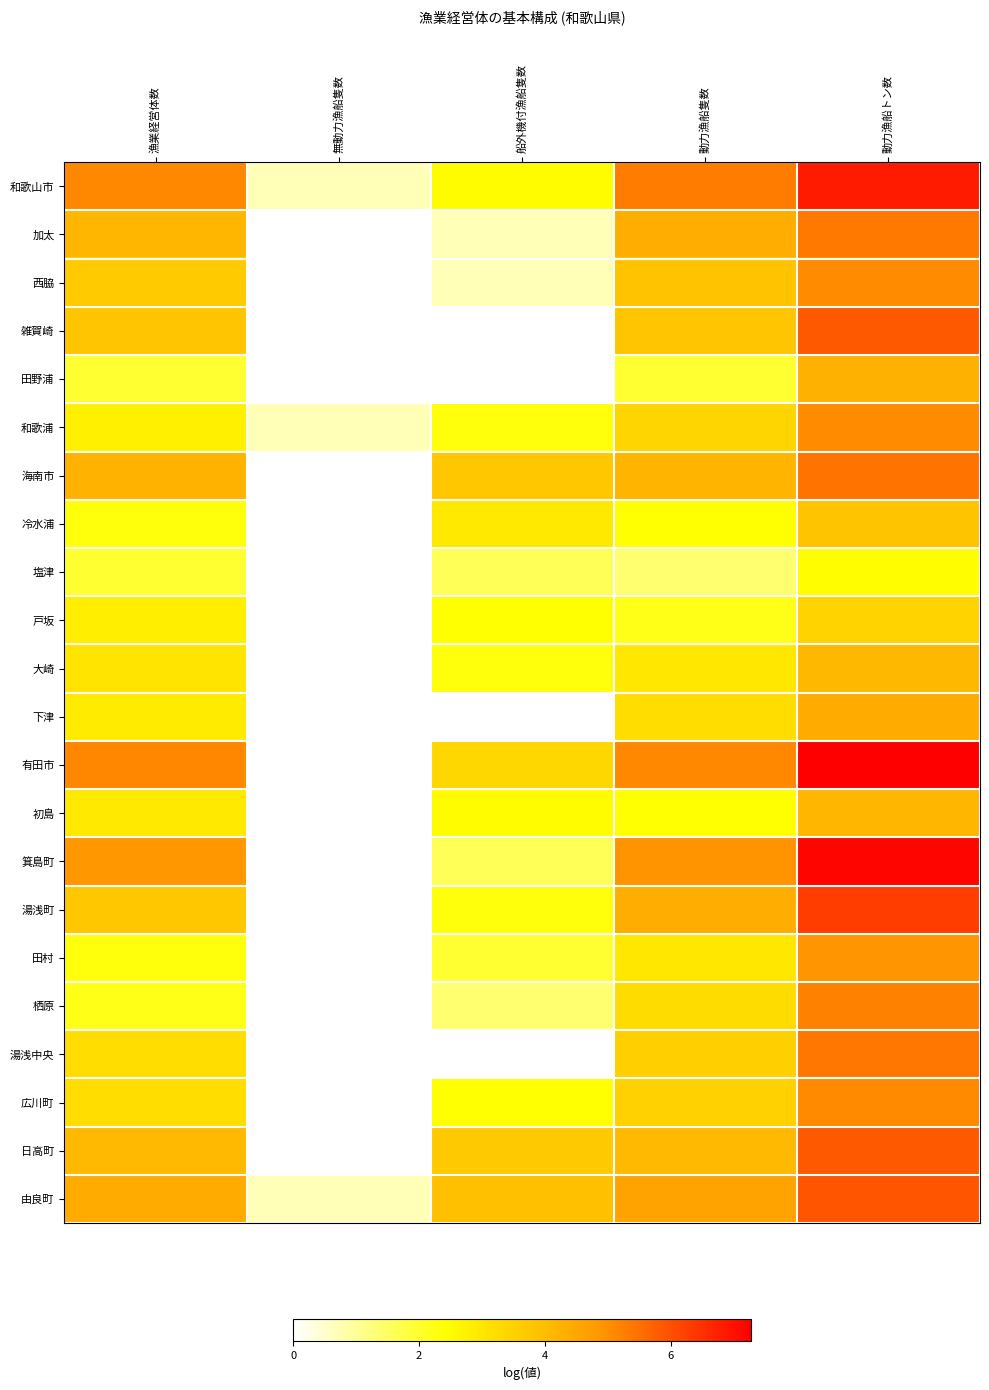

How many positive values does the 栖原 series have?

4